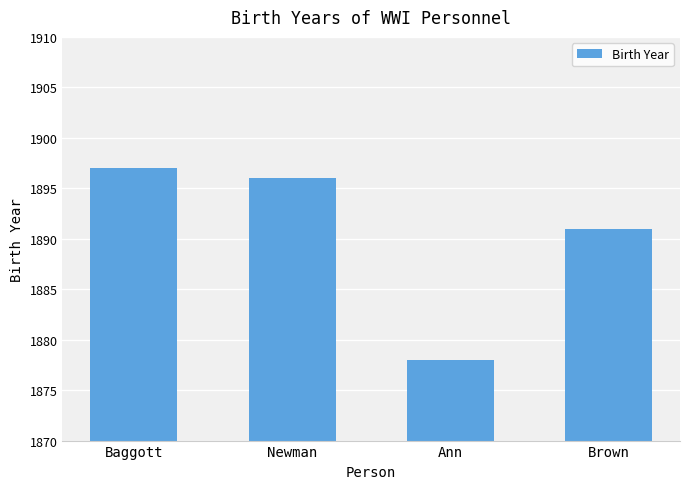

Read the value at Newman, to the nearest 5.

1895